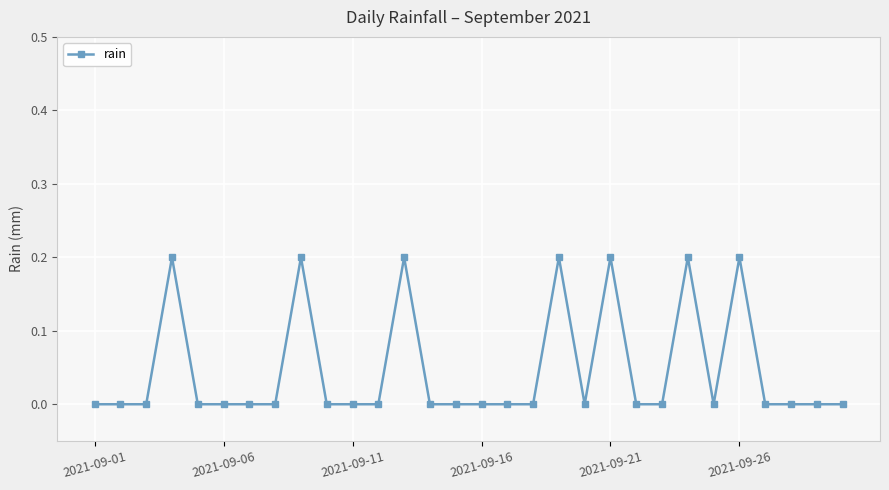

True or false: there are more than 2 points higher than both neighbors.

True